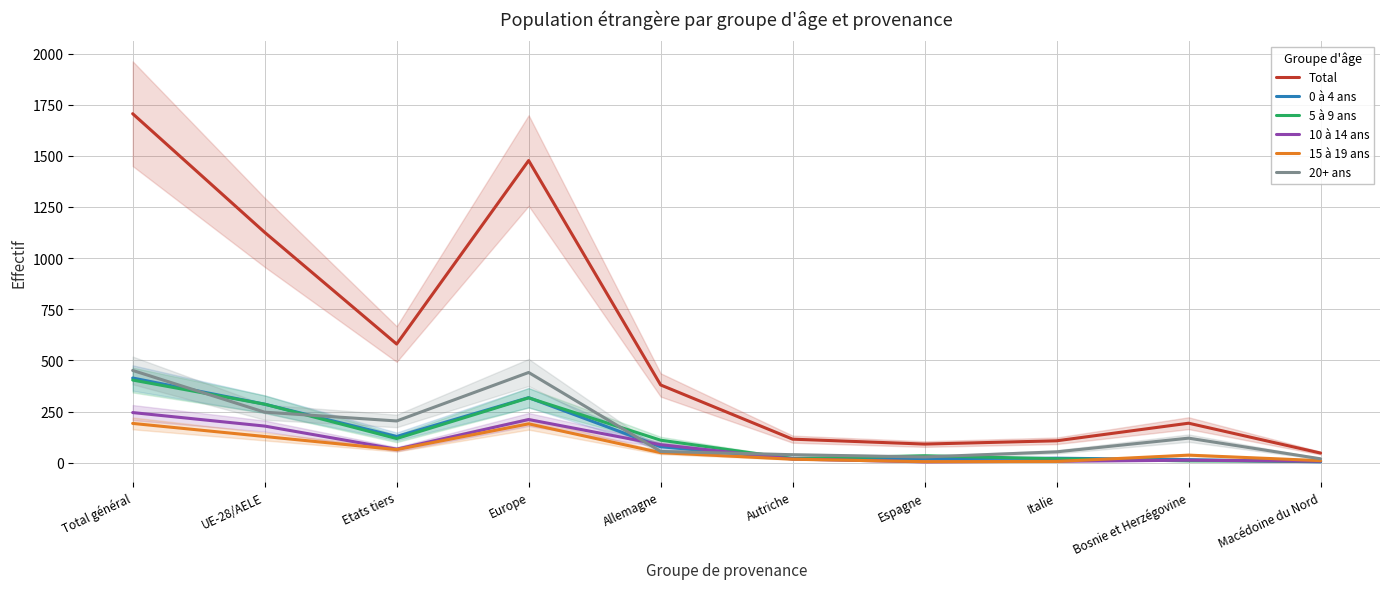

Which series has the largest total across all categories?

Total